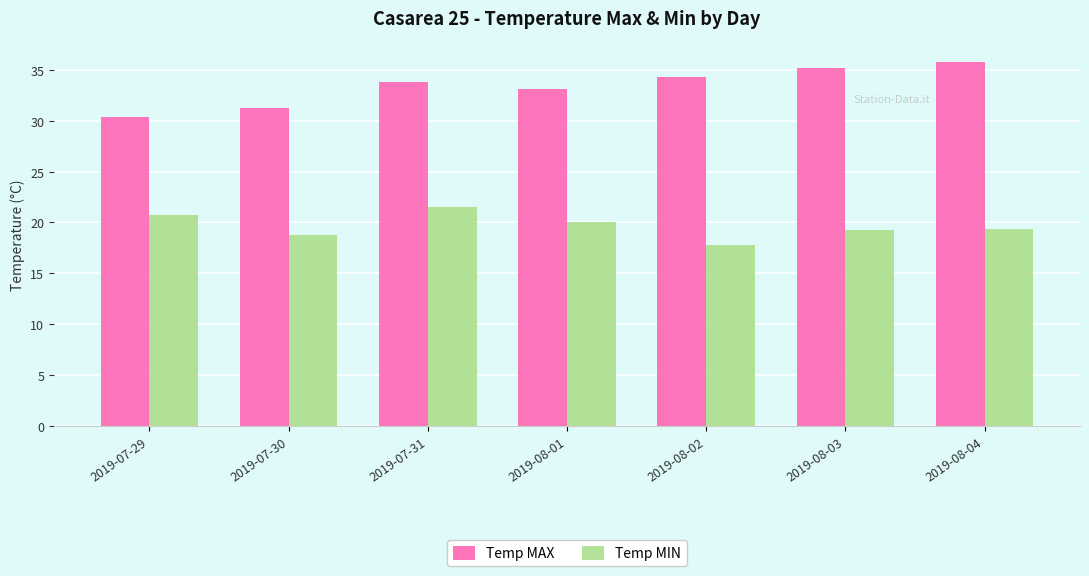

How many series are shown in this chart?

2